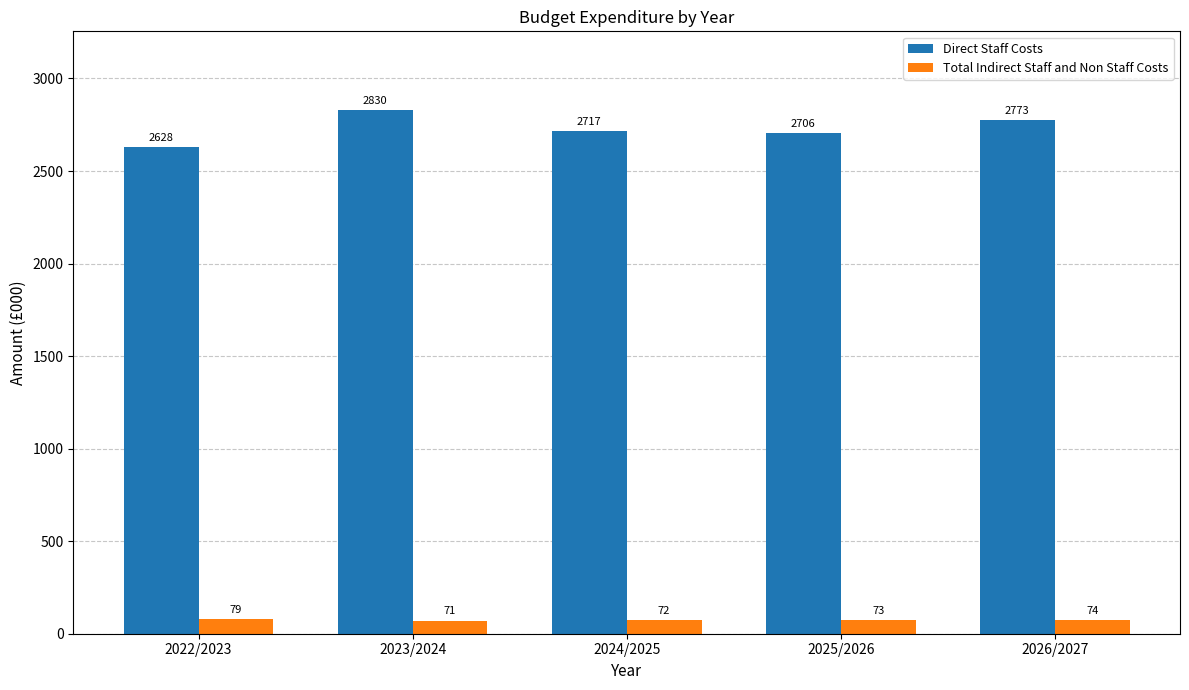

What is the total value across all series at 2022/2023?

2706.4